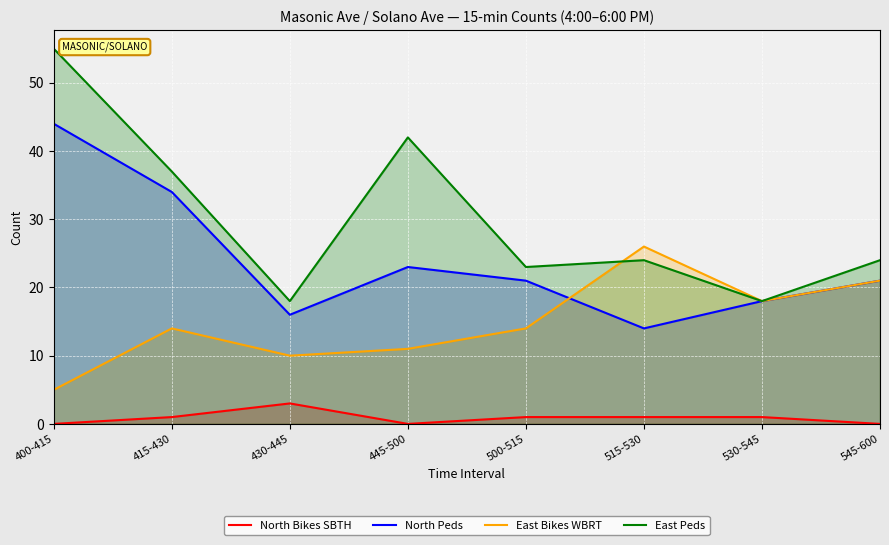

Reading right to left, what are all the values shown in this chart?

North Bikes SBTH: 0	1	1	1	0	3	1	0
North Peds: 21	18	14	21	23	16	34	44
East Bikes WBRT: 21	18	26	14	11	10	14	5
East Peds: 24	18	24	23	42	18	37	55